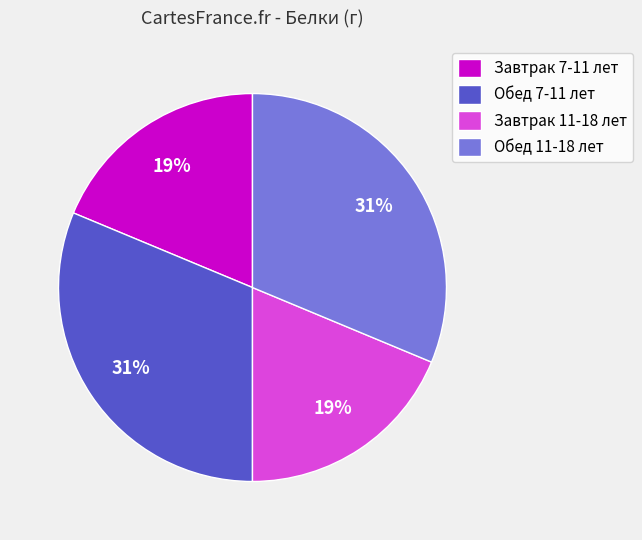

The Обед 11-18 лет slice represents 31% of the pie. True or false?

True